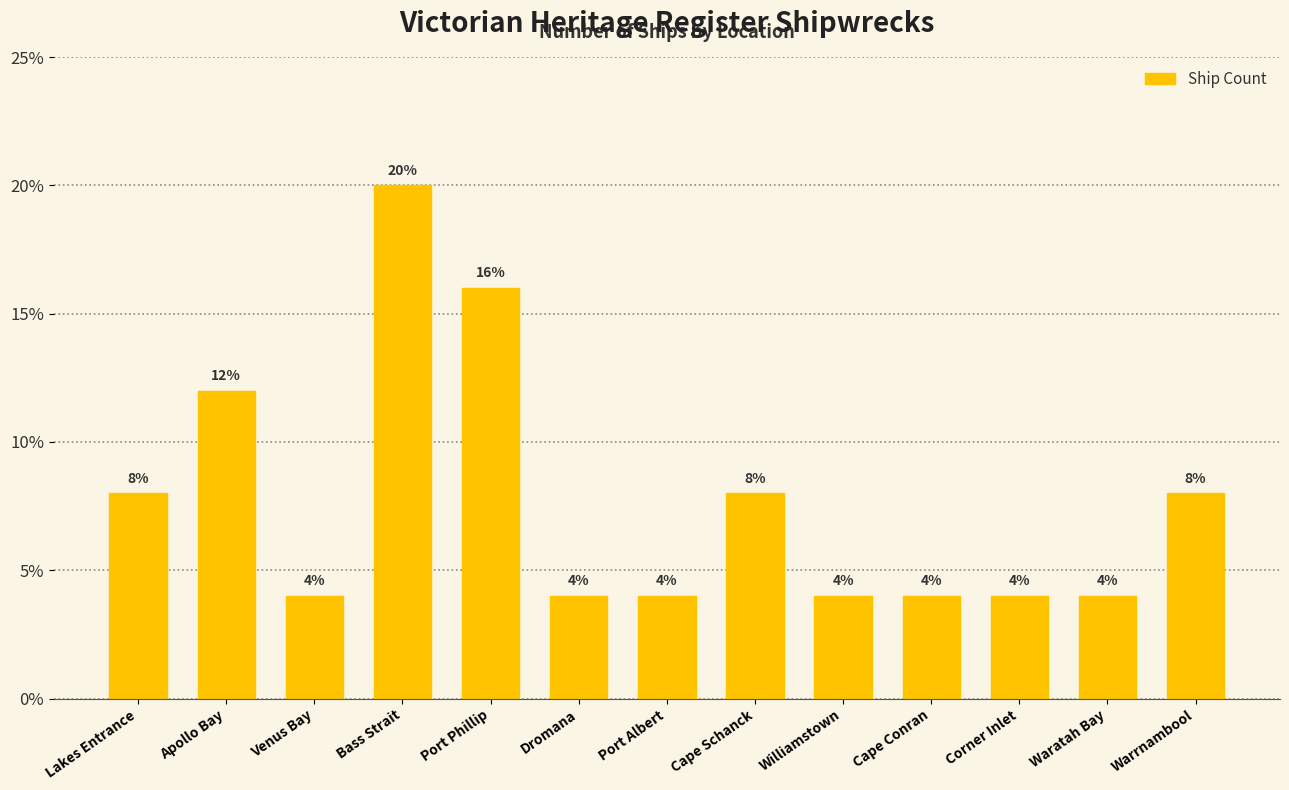

The value at Port Albert is 7. True or false?

False